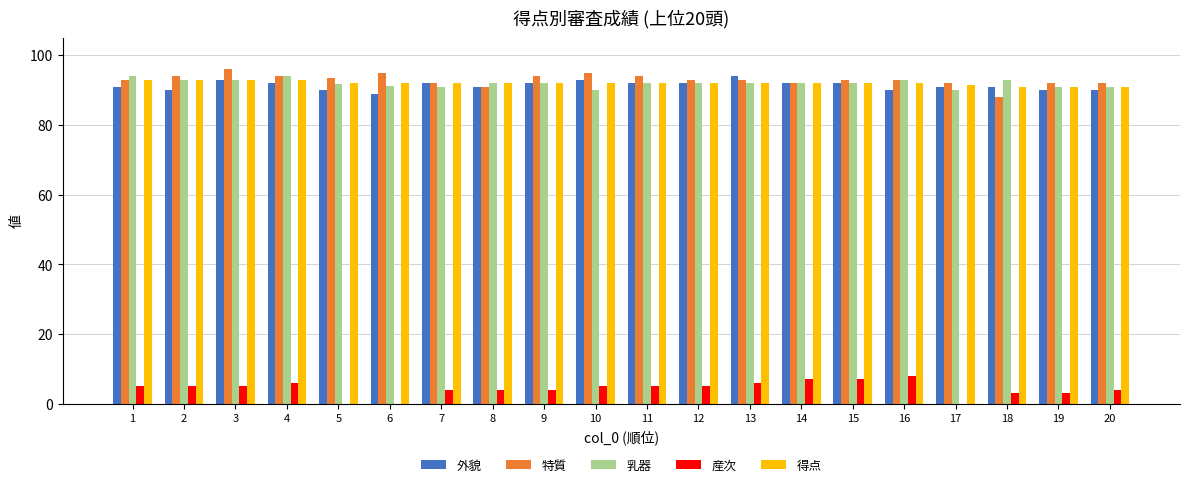

Are the bars grouped side by side (vs. stacked)?

Yes